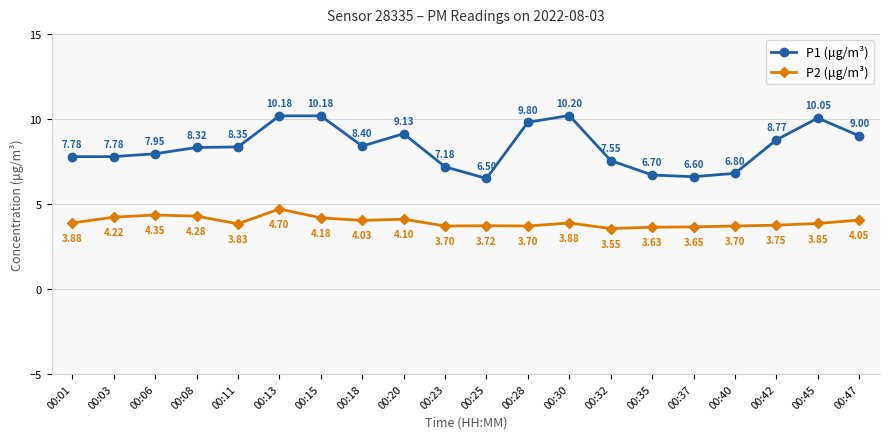

True or false: P2 (μg/m³) and P1 (μg/m³) cross at least once.

False